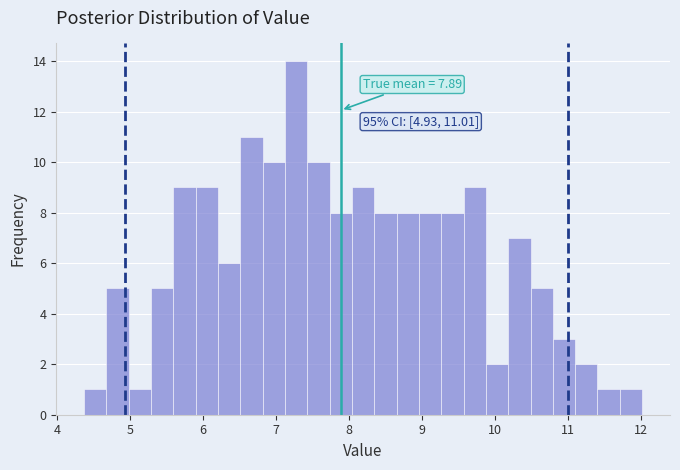

Around what value on the x-axis is the tallest bar? Give the approximate position of its centre, as read against the axis.

7.3